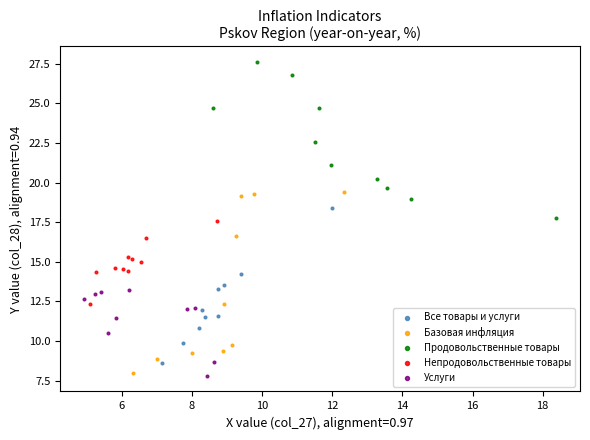

Which series reaches the maximum Y coordinate?

Продовольственные товары